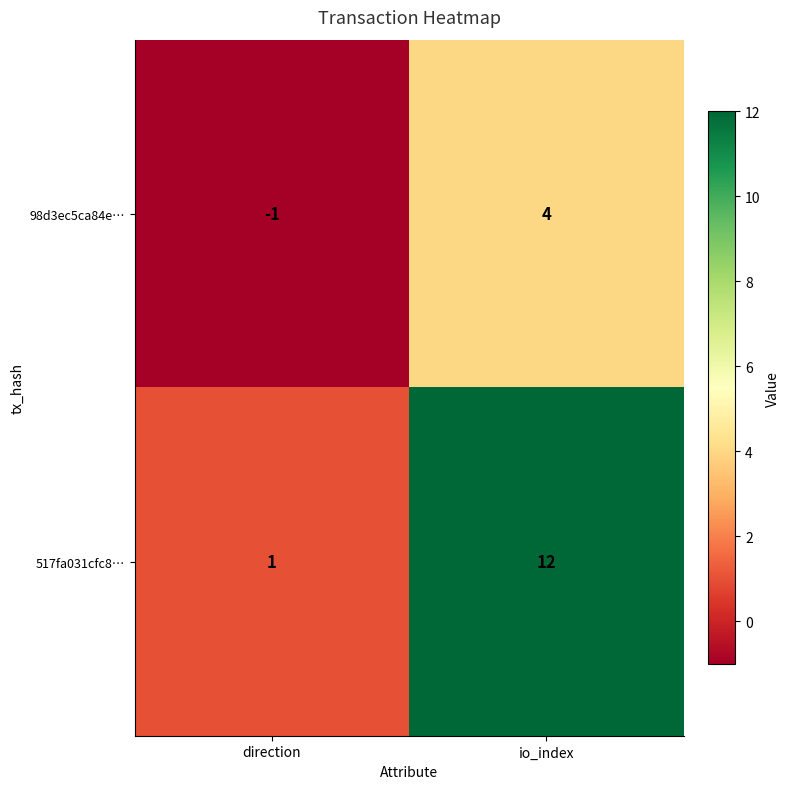

What is the difference between the 517fa031cfc8… values at direction and io_index?

11